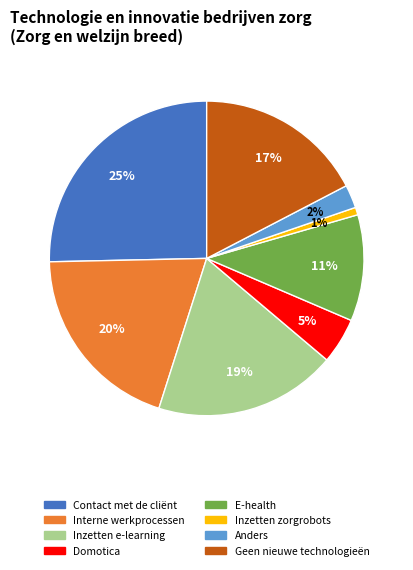

Do Geen nieuwe technologieën and Inzetten e-learning together represent more than half of the pie?

No